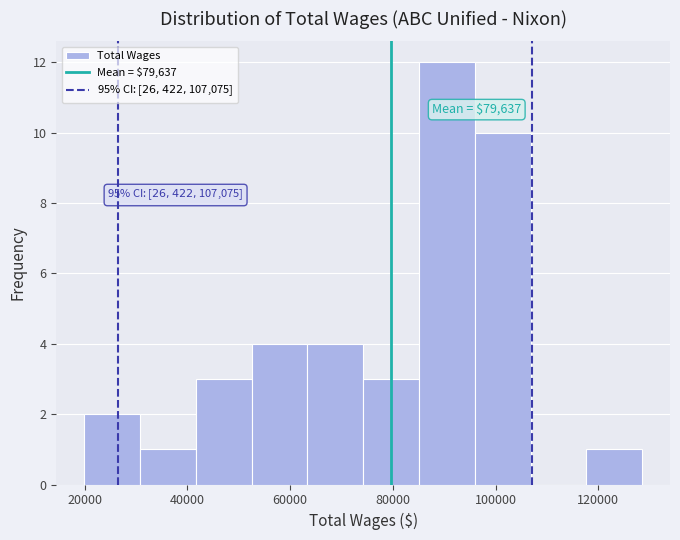

Over which range of the x-axis is the bar tallest?

86000 to 96000